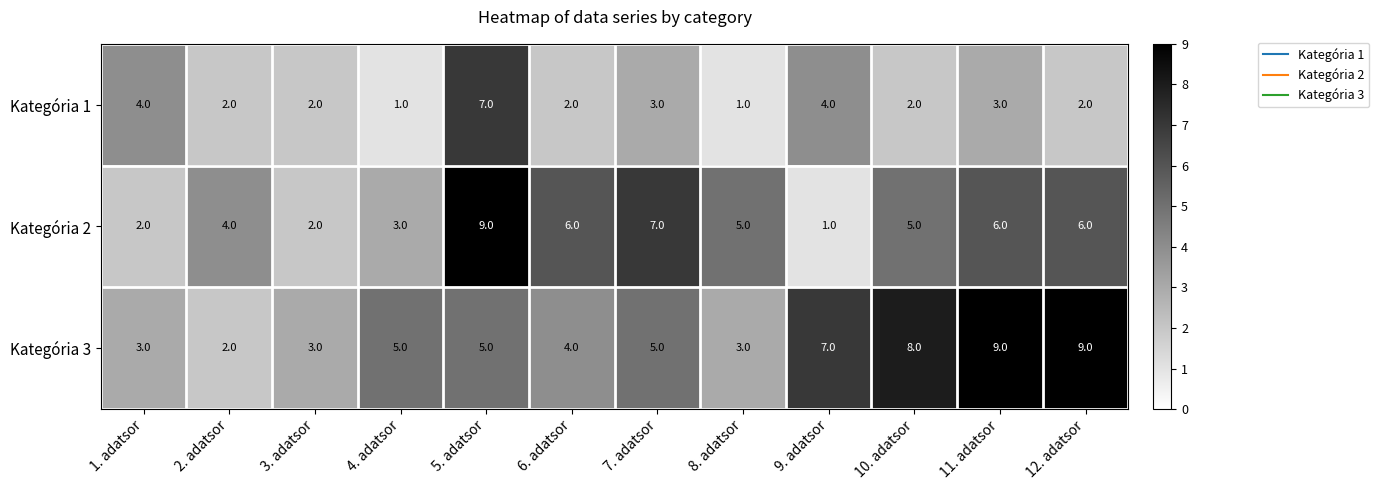

List the series in order of their overall mean, highest first.

Kategória 3, Kategória 2, Kategória 1